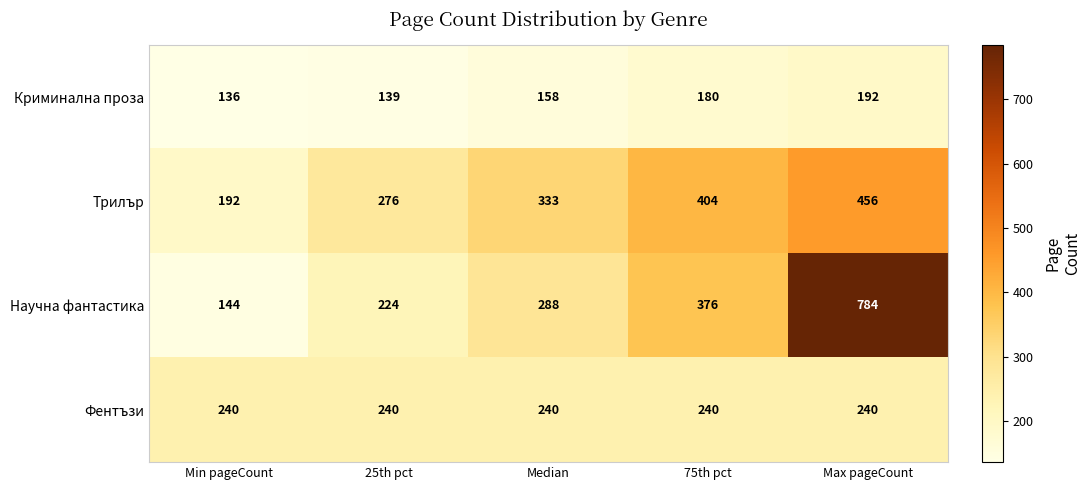

At how many categories does at least one series exceed 566?

1